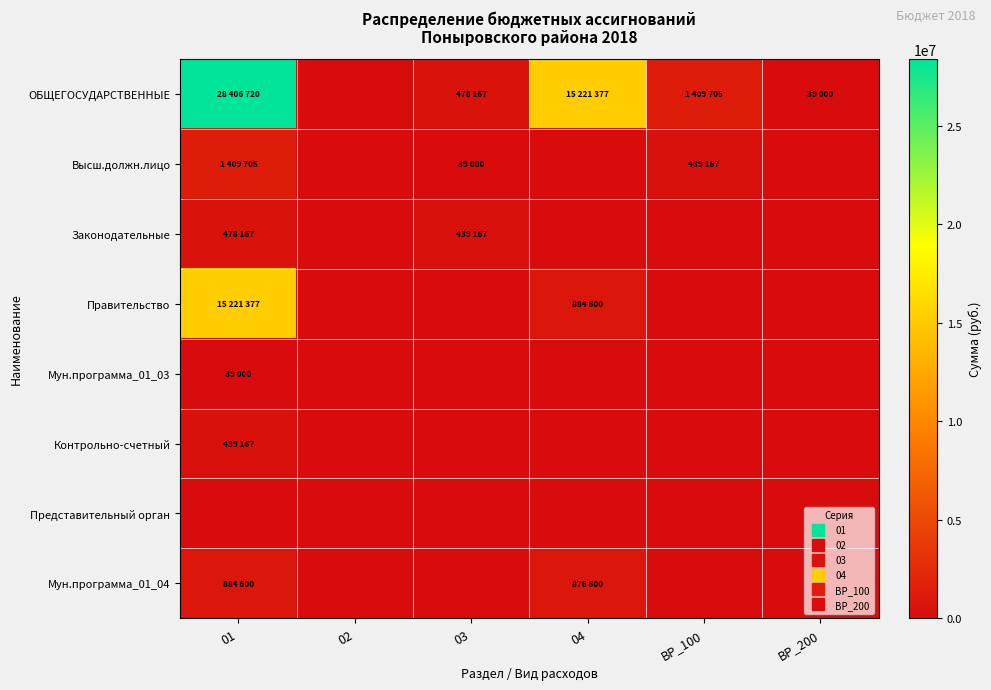

What is the total value across all series at ВР_200?

39000